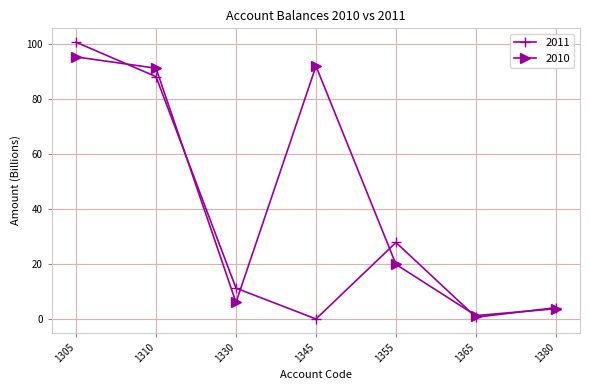

Reading right to left, transcribe all the data shown in this chart.

2011: 1380=4.1	1365=0.6	1355=27.8	1345=0.0	1330=11.2	1310=88.1	1305=100.7
2010: 1380=3.7	1365=1.2	1355=19.8	1345=92.0	1330=6.0	1310=91.2	1305=95.3